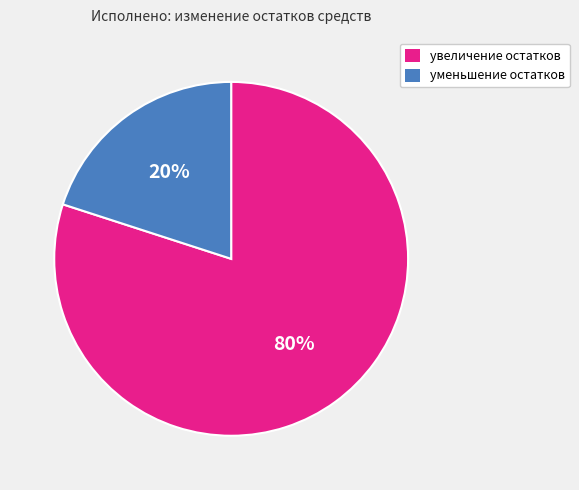

To the nearest percent, what is the difference between the largest and smallest slice percentages?

60%